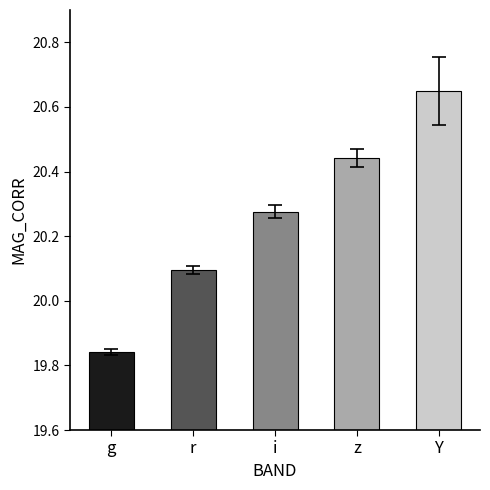

What is the difference between the maximum and minimum values?

0.8